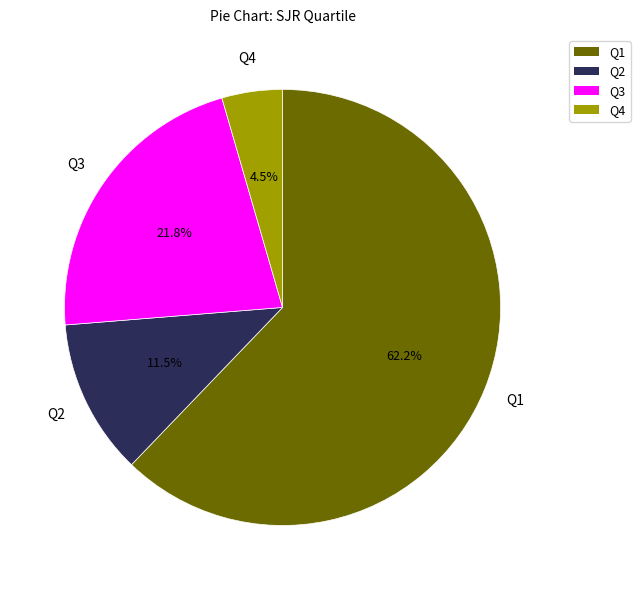

Between Q3 and Q1, which is larger?

Q1